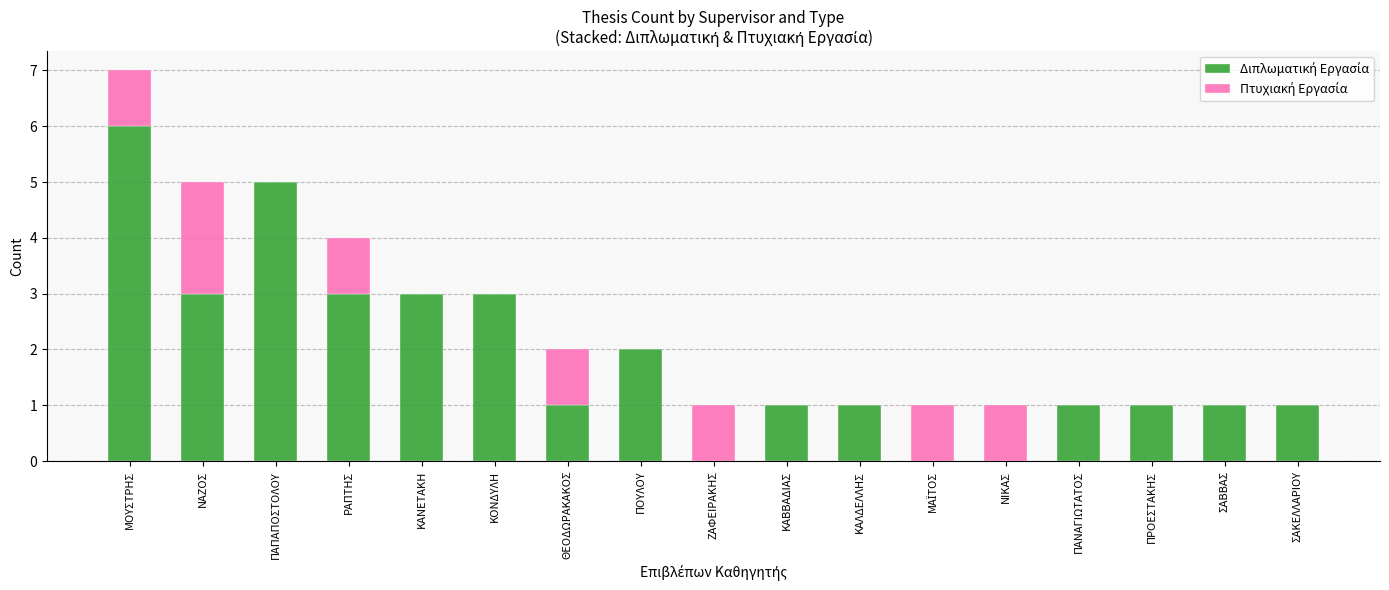

True or false: Διπλωματική Εργασία has a value of 1 at ΠΑΝΑΓΙΩΤΑΤΟΣ.

True